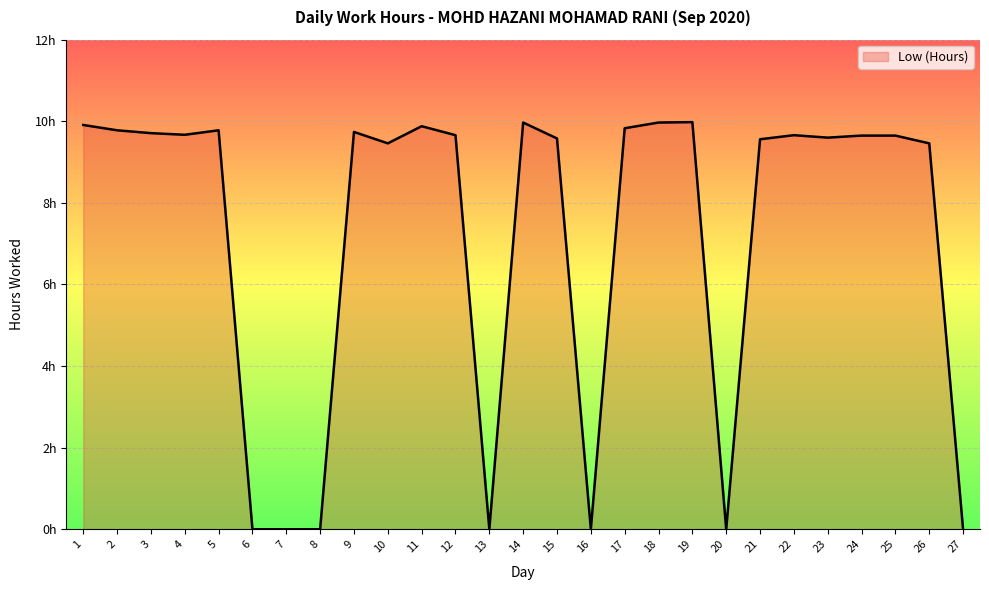

Rank the categories by value from highest to lowest.

19, 14, 18, 1, 11, 17, 2, 5, 9, 3, 4, 12, 22, 24, 25, 23, 15, 21, 10, 26, 6, 7, 8, 13, 16, 20, 27